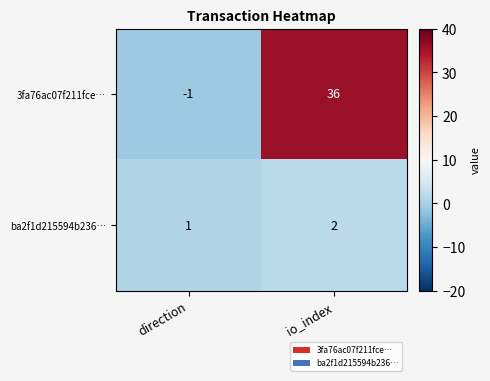

What is the greatest value displayed?

36